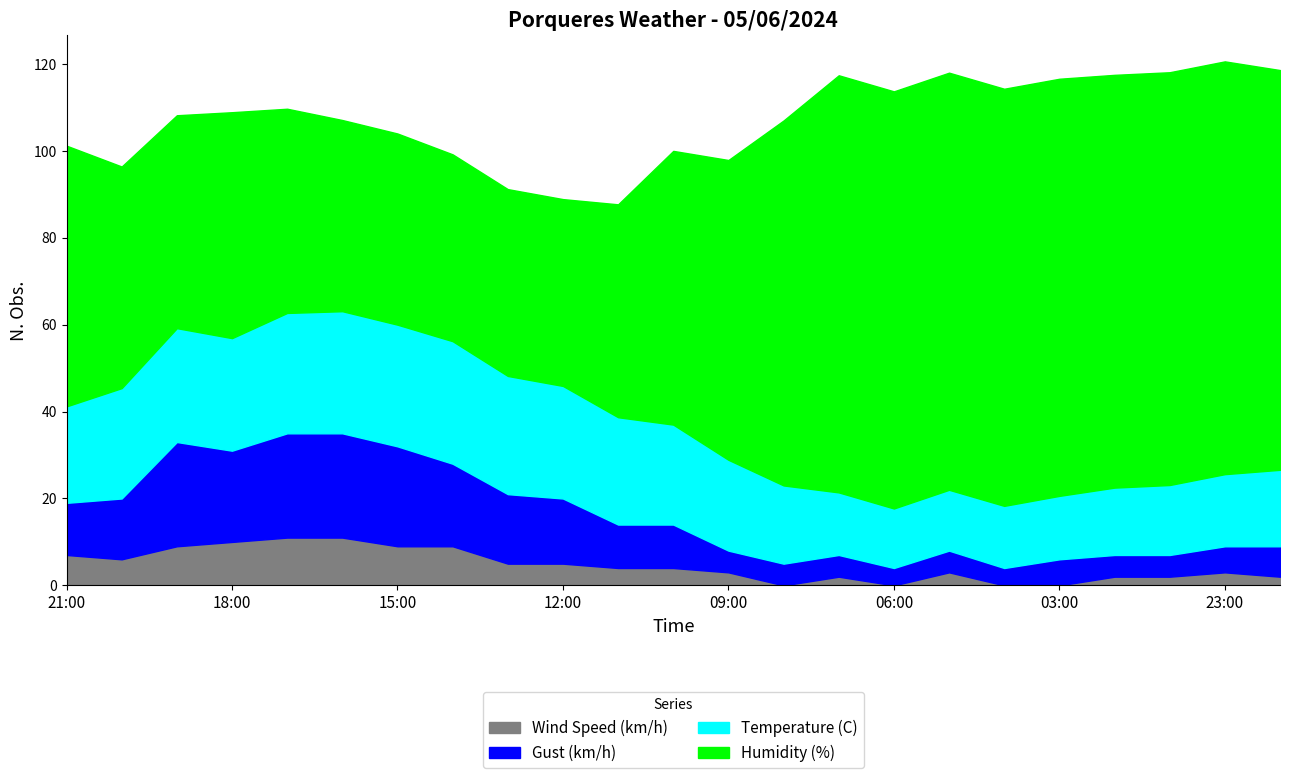

Between 19:00 and 00:00, which series saw the biggest shift?

Humidity (%)